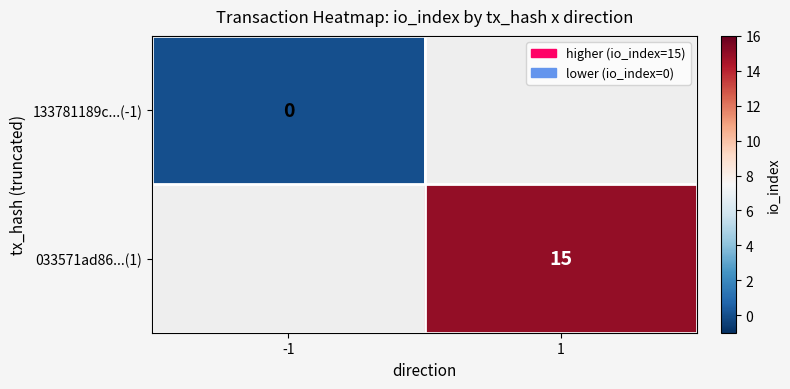

The 033571ad86...(1) series shows 4 at 1. True or false?

False